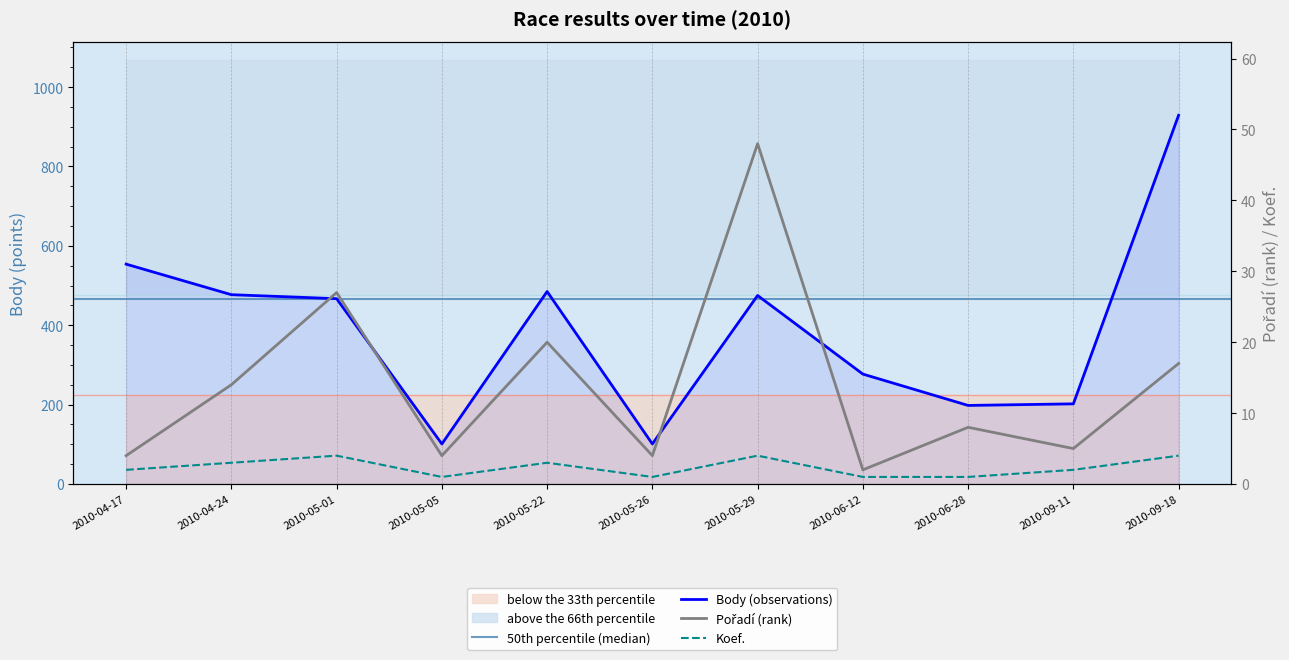

At which category is the sum across all series the highest?

2010-09-18